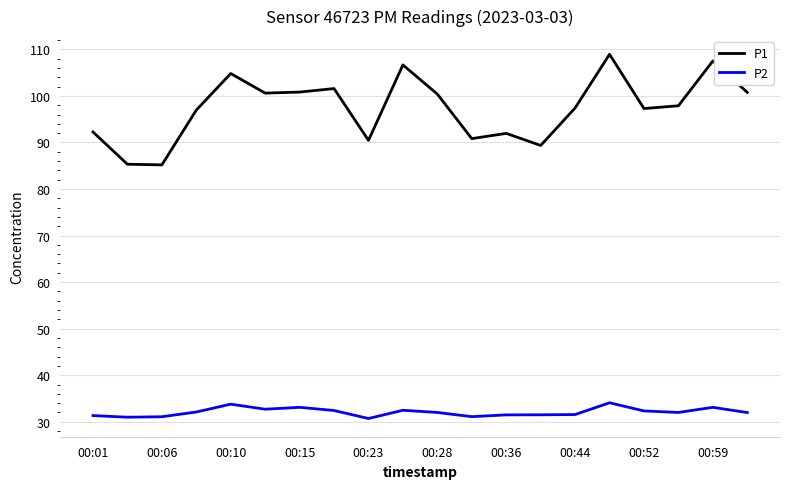

What is the difference between the second highest and second lowest values in the P2 series?

2.8